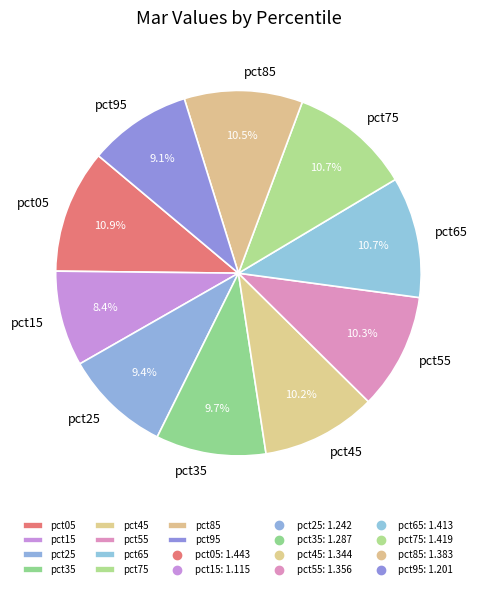

Which category has the smallest portion of the pie?

pct15